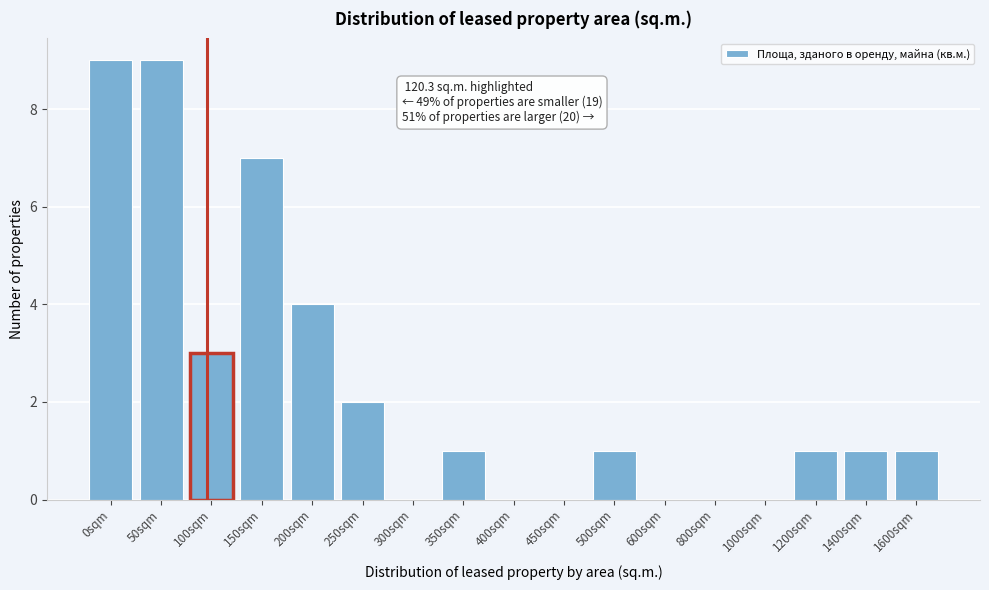

The value at 150sqm is 3. True or false?

False